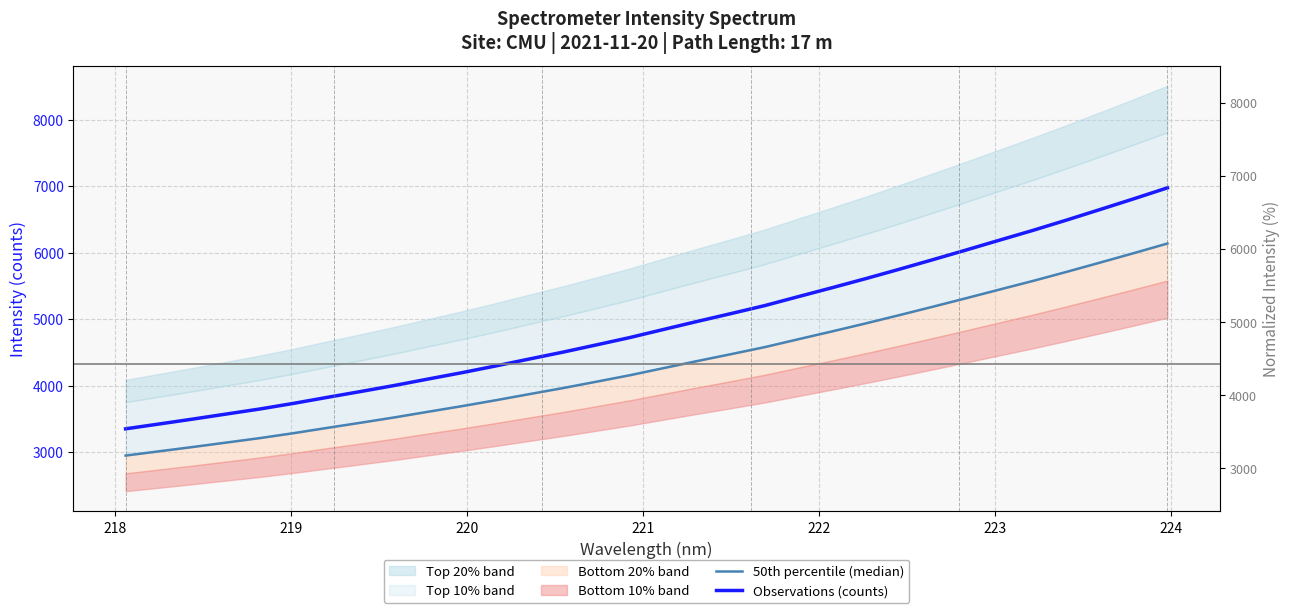

How many lines are shown in the chart?

2